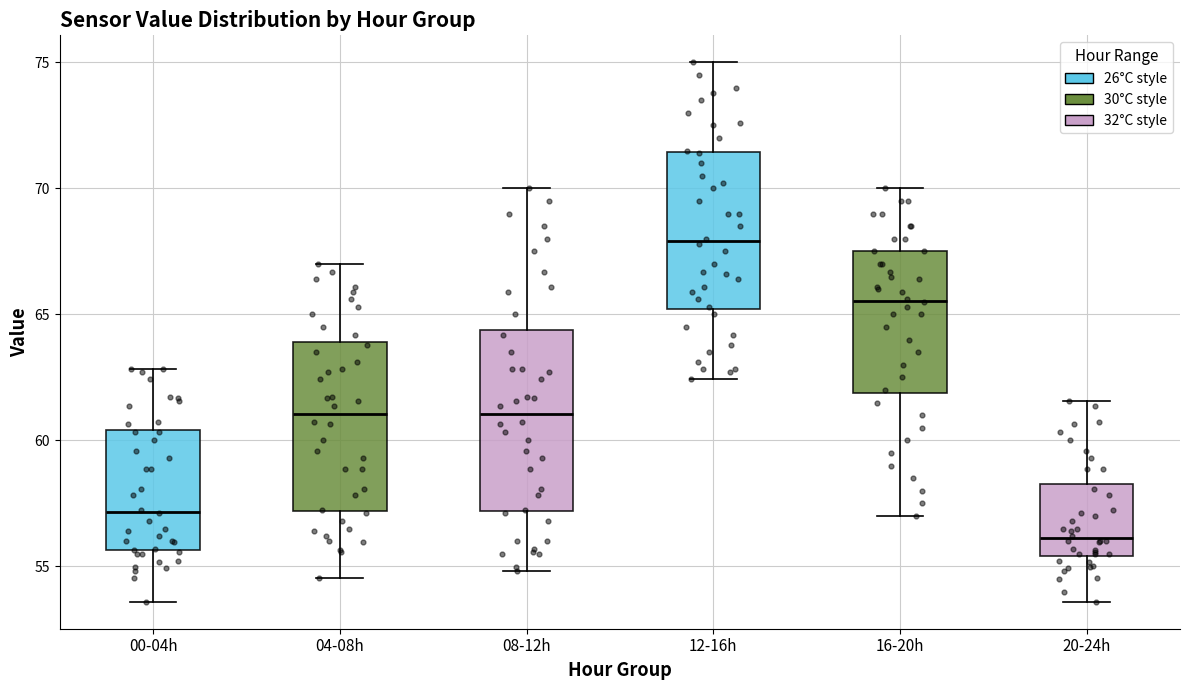

Reading left to right, read every box against the y-axis: the position of its median line, the range the box covers, and the ends of its whiskers. The values are not printed on the chart, so give them approximately, as read against the axis.

00-04h: median 57.0, box 55.5 to 60.5, whiskers 53.5 to 63.0
04-08h: median 61.0, box 57.0 to 64.0, whiskers 54.5 to 67.0
08-12h: median 61.0, box 57.0 to 64.5, whiskers 55.0 to 70.0
12-16h: median 68.0, box 65.0 to 71.5, whiskers 62.5 to 75.0
16-20h: median 65.5, box 62.0 to 67.5, whiskers 57.0 to 70.0
20-24h: median 56.0, box 55.5 to 58.5, whiskers 53.5 to 61.5